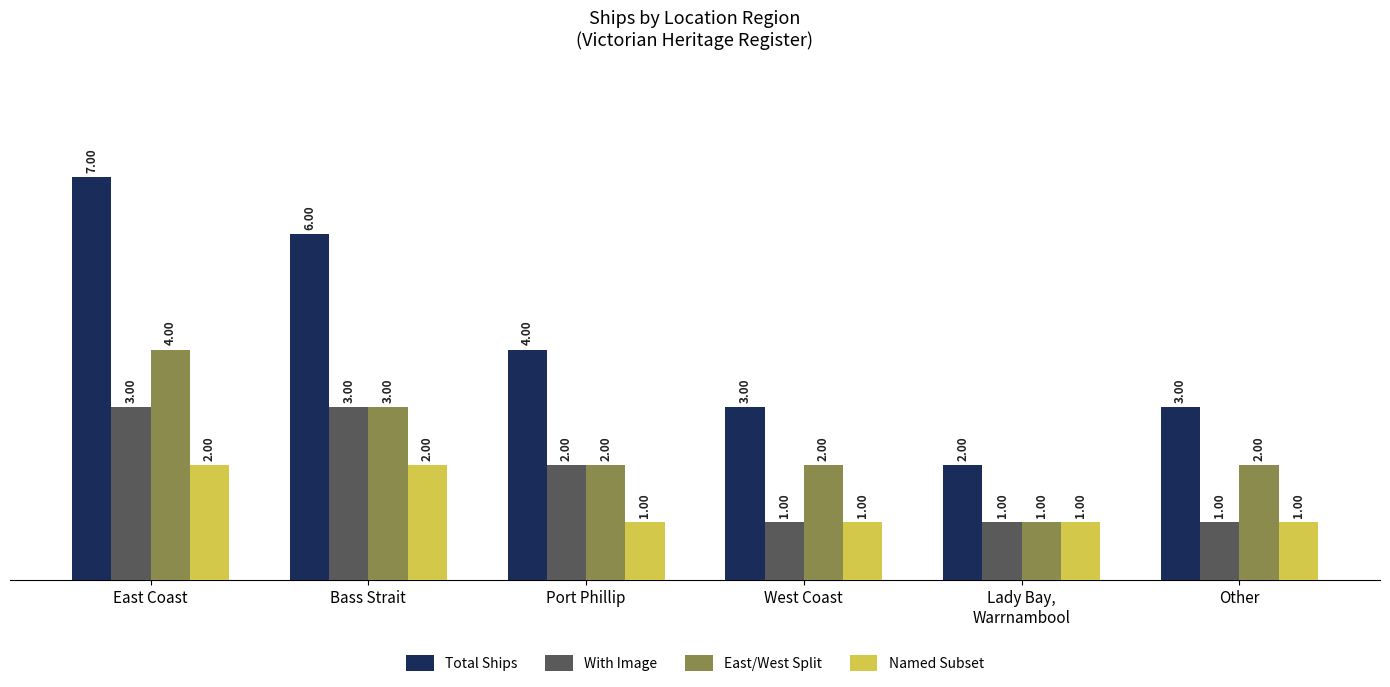

What is the average value of the East/West Split series?

2